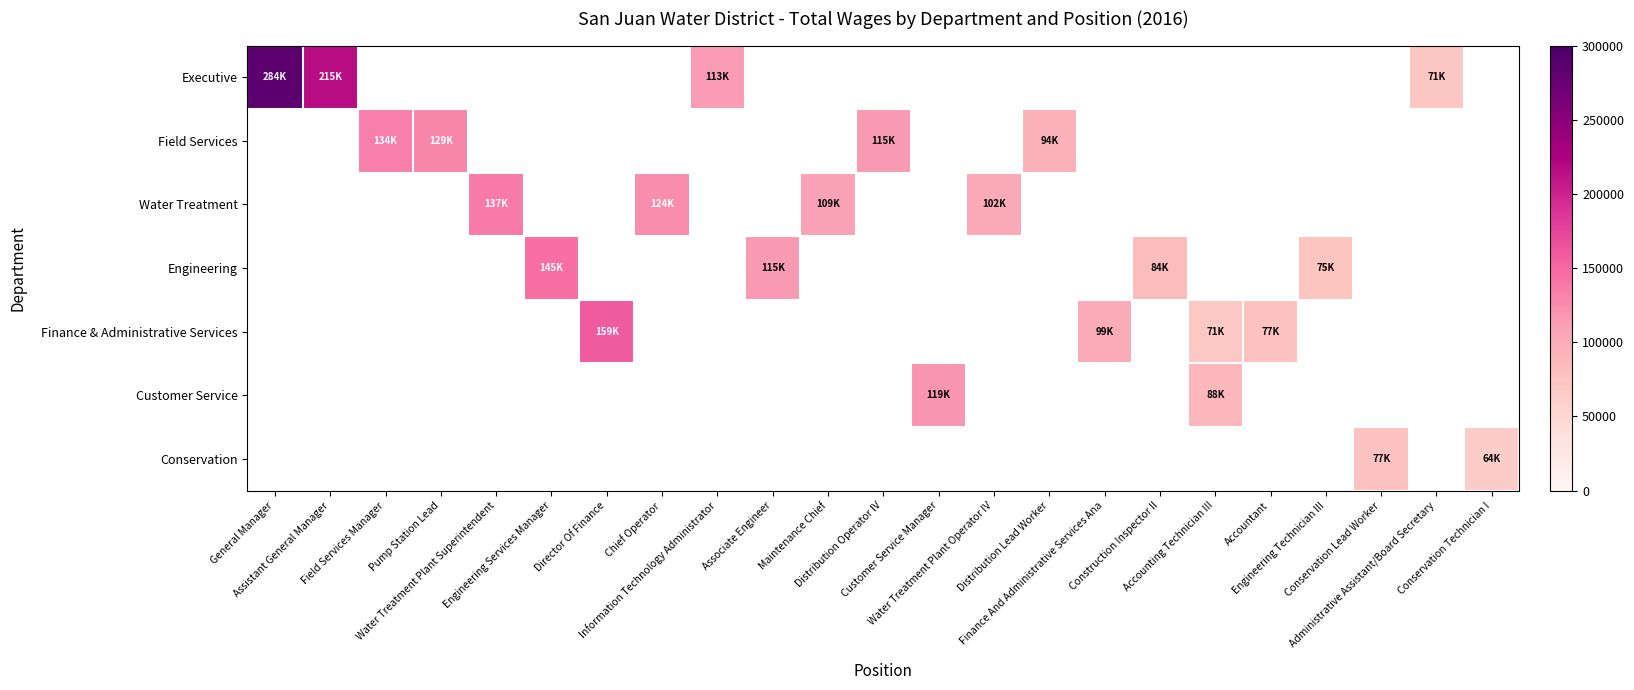

Which series has the widest spread of values?

Executive